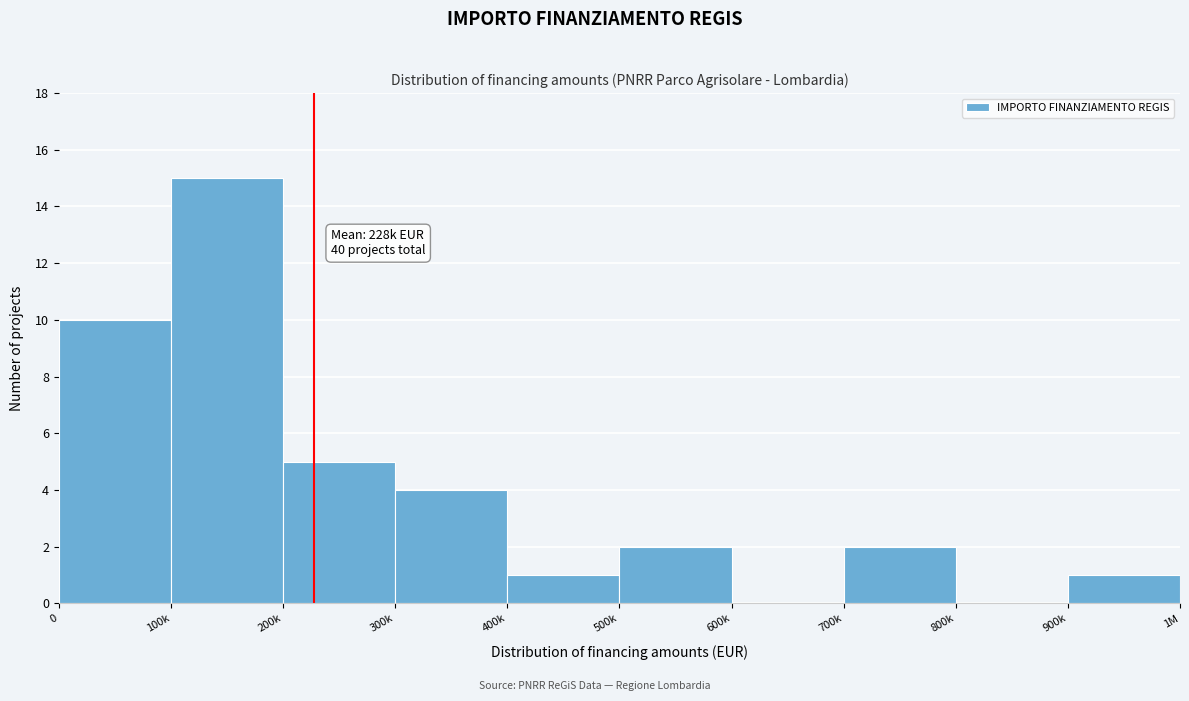

Reading left to right, what are all the values shown in this chart?

0=10	100k=15	200k=5	300k=4	400k=1	500k=2	600k=0	700k=2	800k=0	900k=1